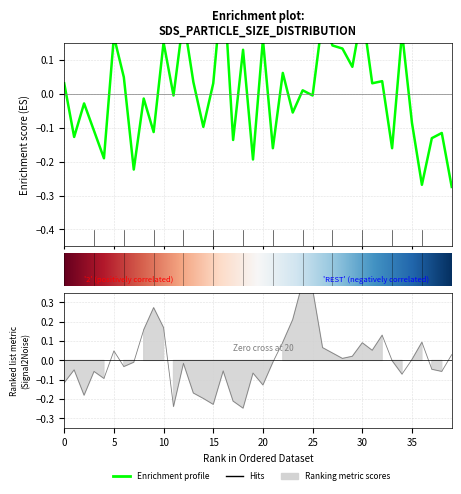

Is this an area chart (filled region under the line)?

No